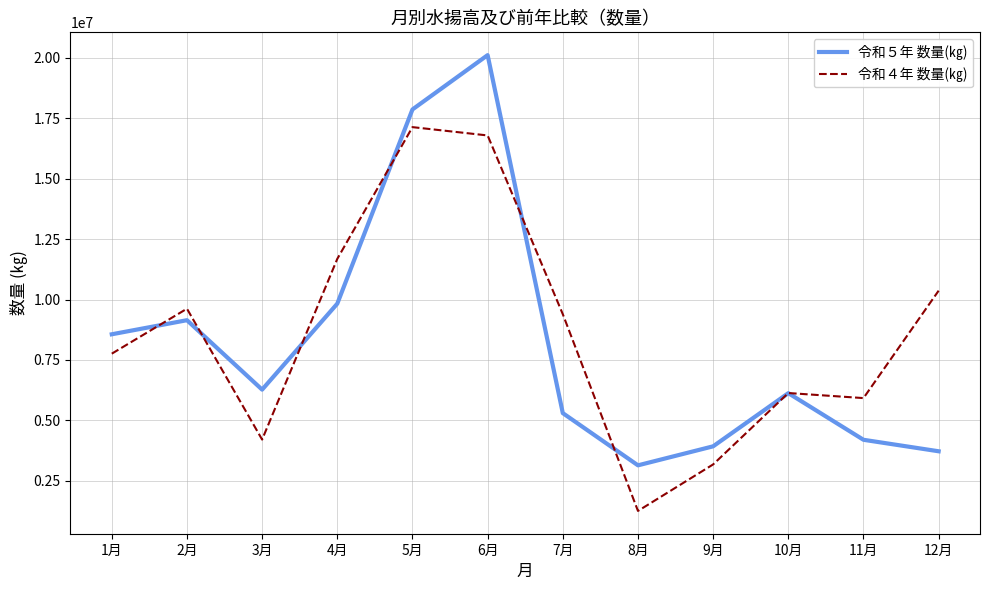

How many categories are shown in the chart?

12